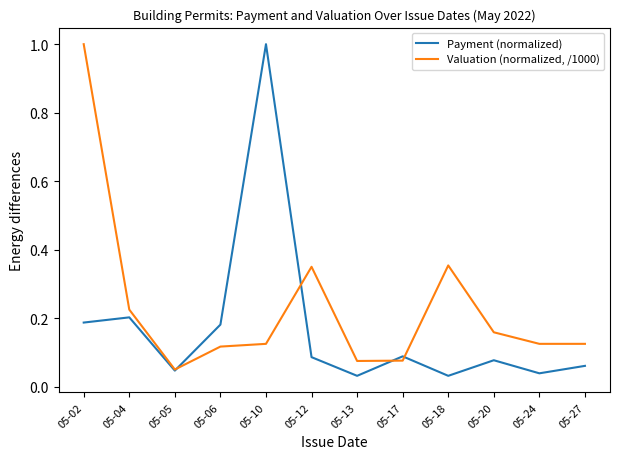

Is this an area chart (filled region under the line)?

No